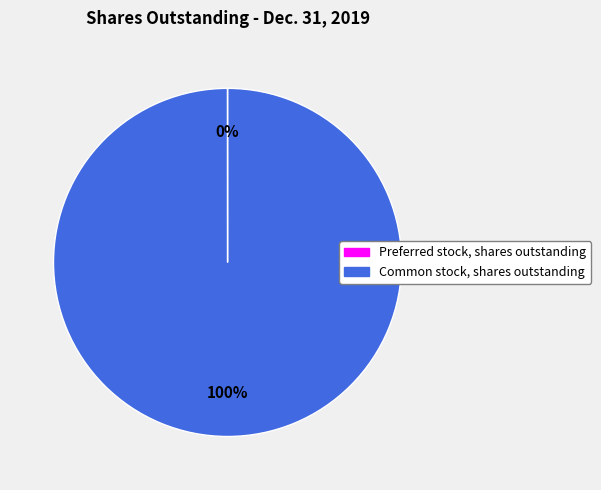

To the nearest percent, what portion does Common stock, shares outstanding represent?

100%